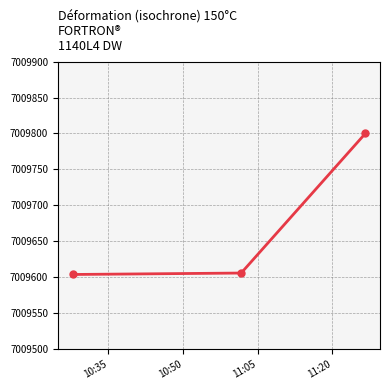

What is the maximum value shown in the chart?

7009800